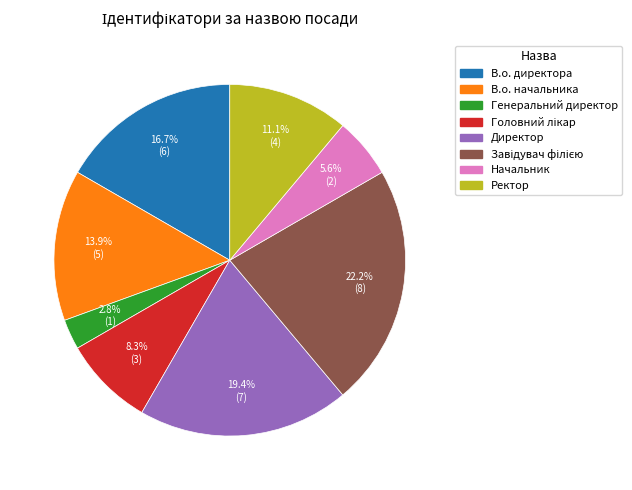

Does any single category account for the majority?

No